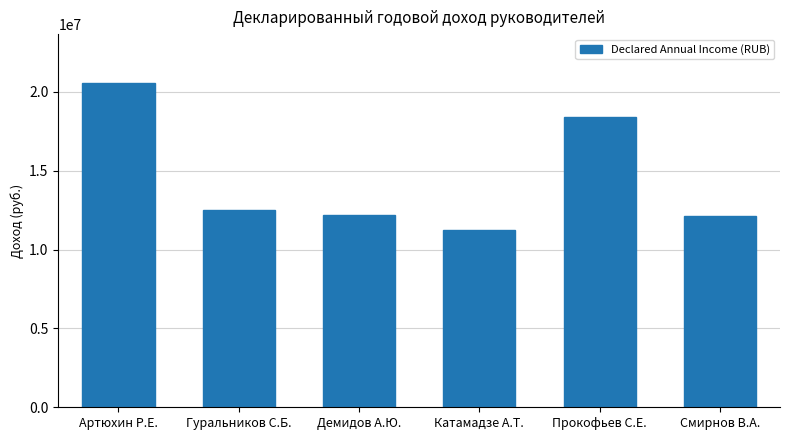

What is the label of the 5th bar from the right?

Гуральников С.Б.